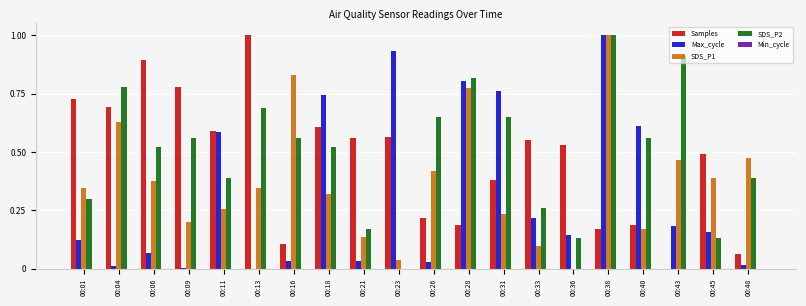

Are the bars horizontal?

No